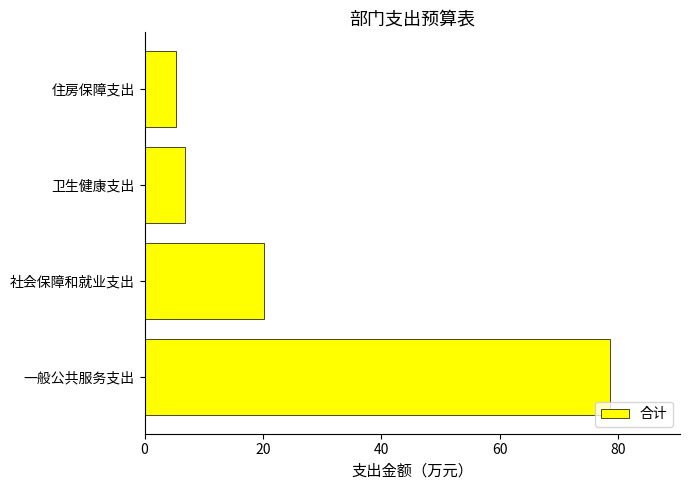

Is it true that the value at 社会保障和就业支出 is 27.8?

False